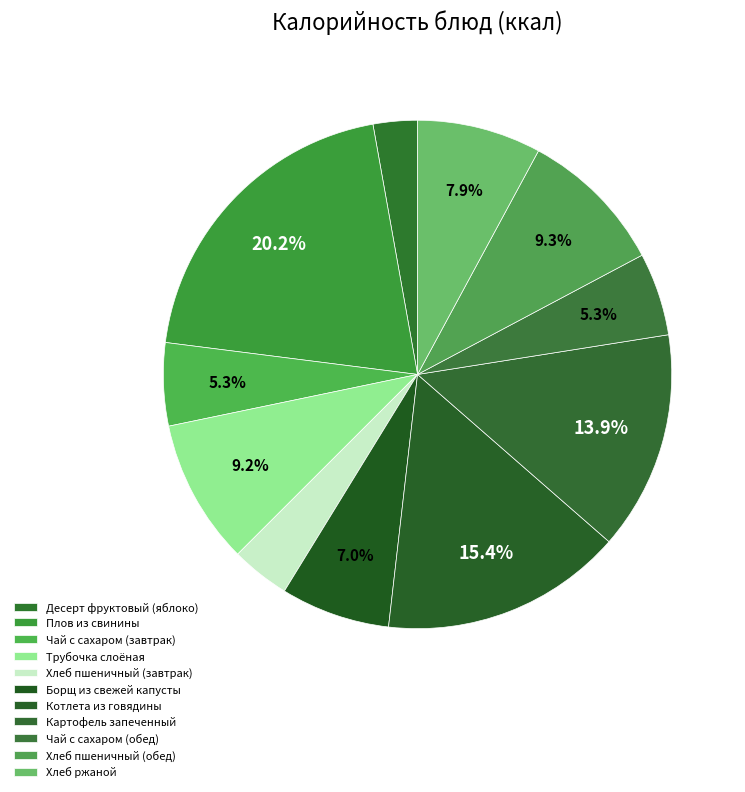

What portion of the pie excludes Хлеб ржаной?

92.1%